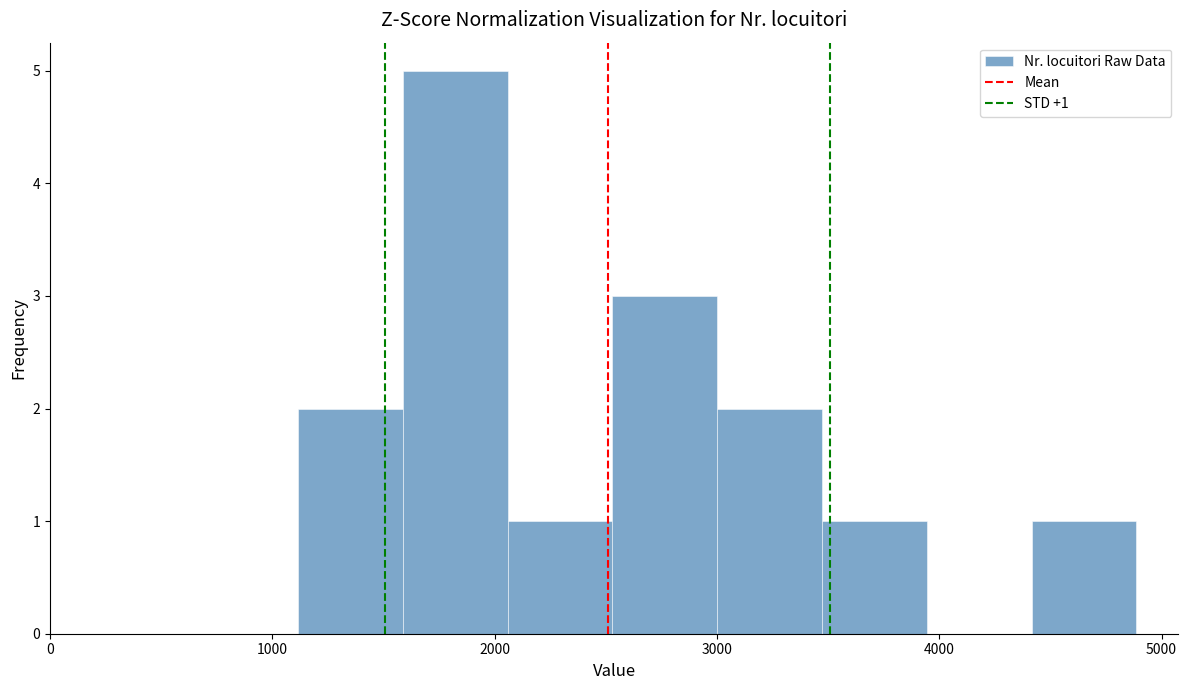

Over which range of the x-axis is the bar tallest?

1600 to 2100